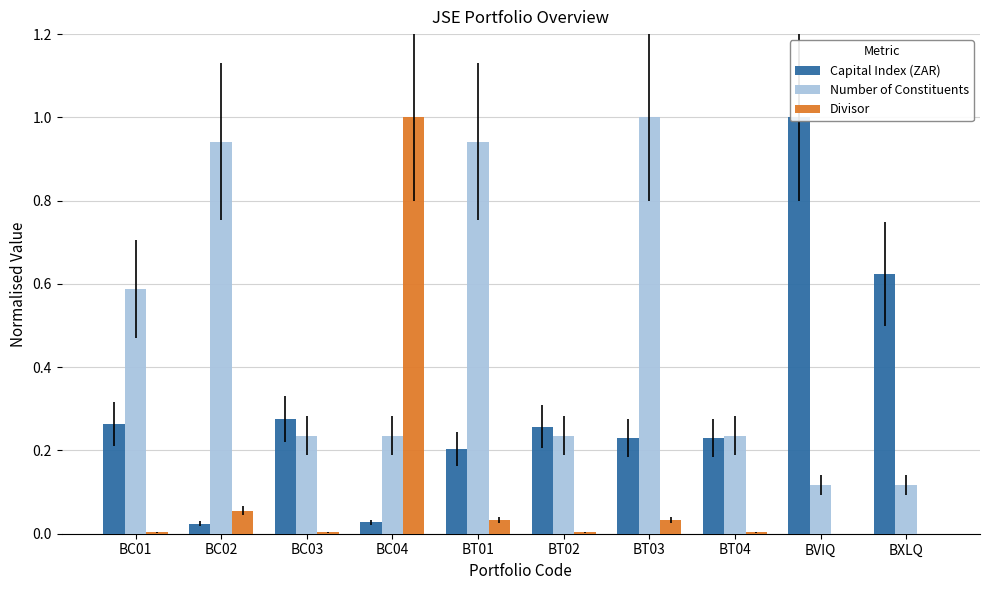

What is the label of the 9th bar from the left?

BVIQ